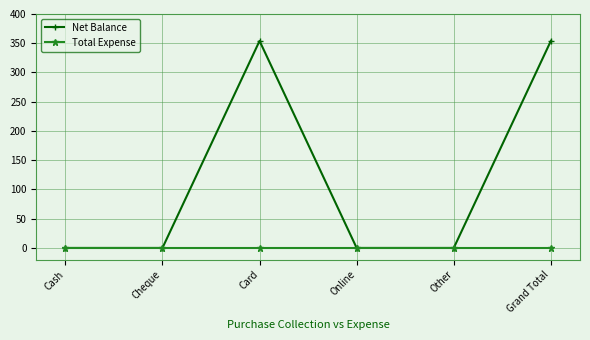

List the series in order of their peak value, lowest first.

Total Expense, Net Balance